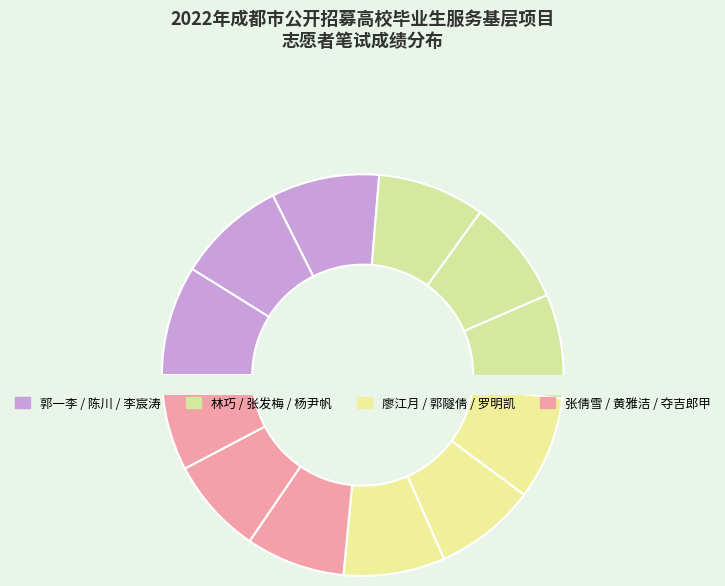

What is the smallest slice in the pie chart?

夺吉郎甲